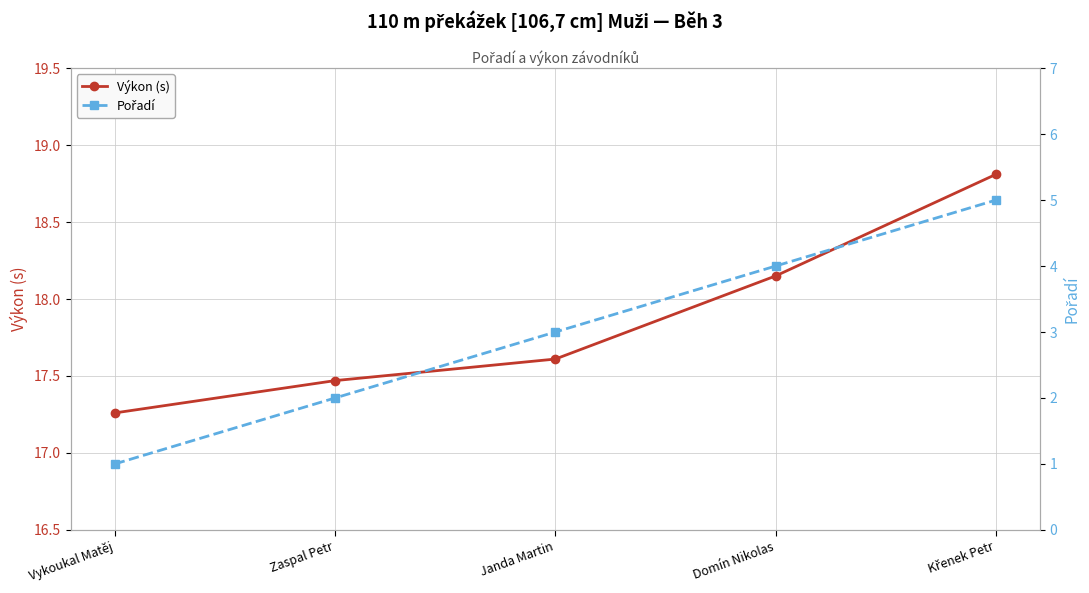

What is the difference between the maximum and minimum values in the Výkon (s) series?

1.5